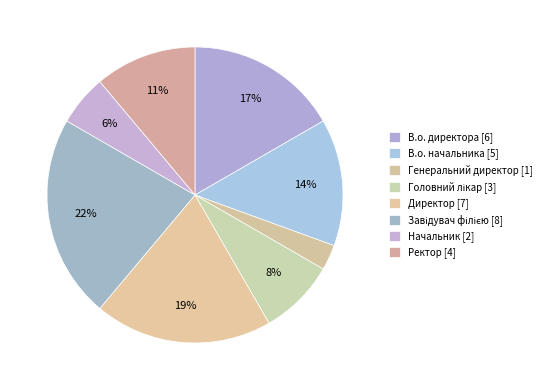

To the nearest percent, what is the average slice percentage?

12%